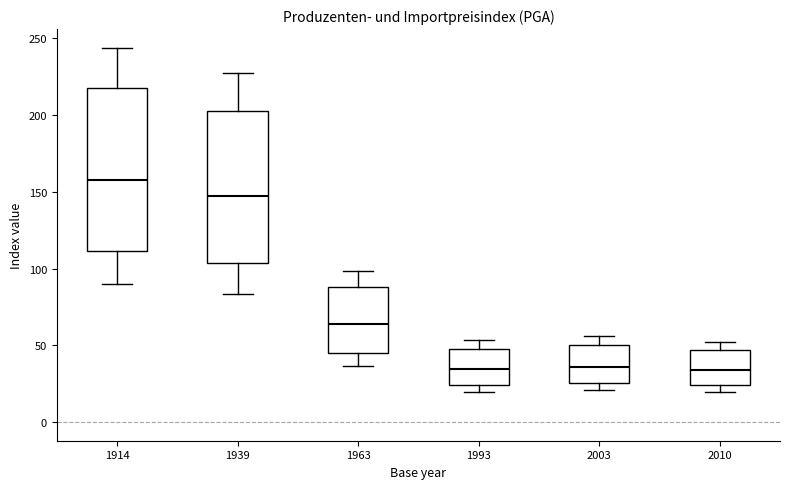

Which box is the tallest, from its lower edge to its upper edge?

1914